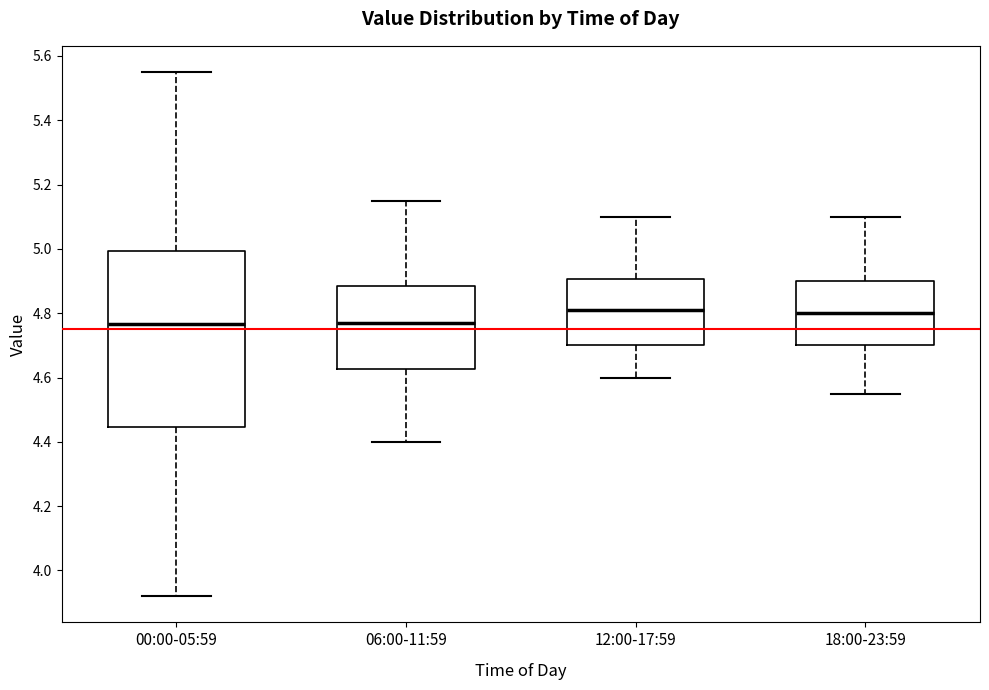

Comparing the boxes themselves (not the whiskers), which one is the tallest?

00:00-05:59